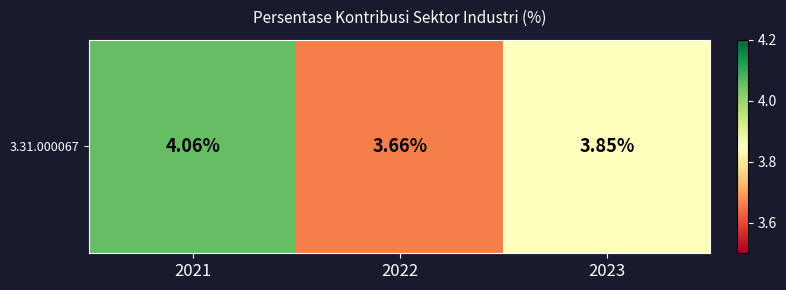

List the labels in order of value, smallest first.

2022, 2023, 2021